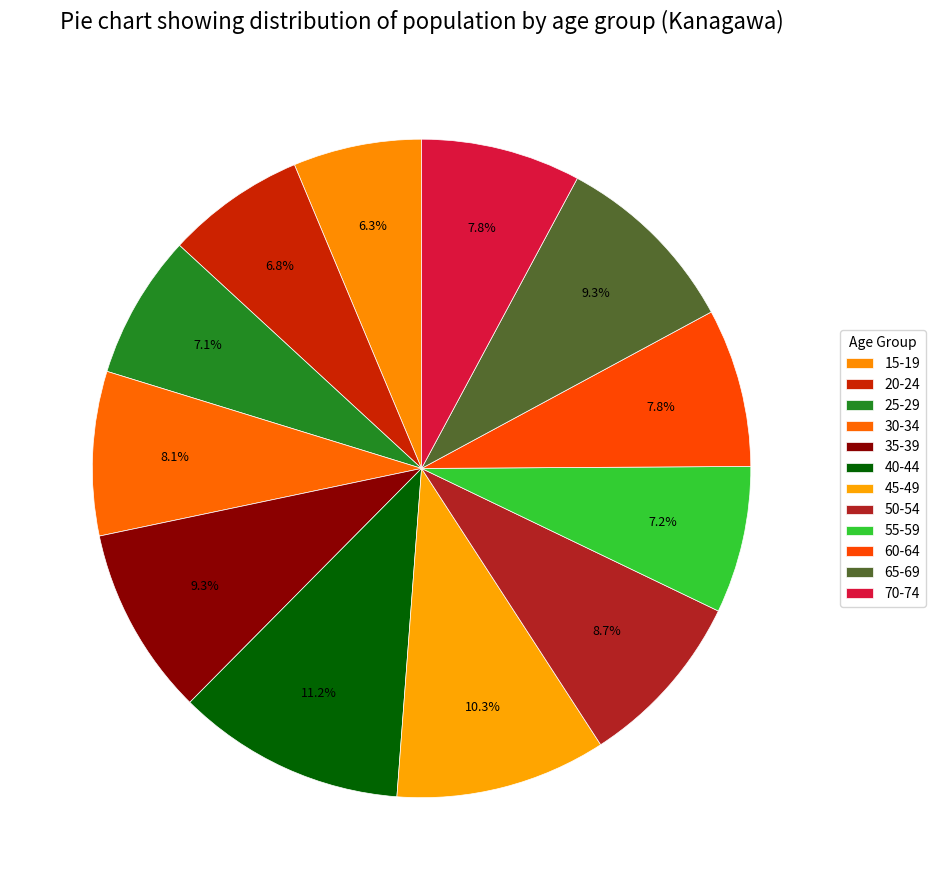

How many slices are in this pie chart?

12